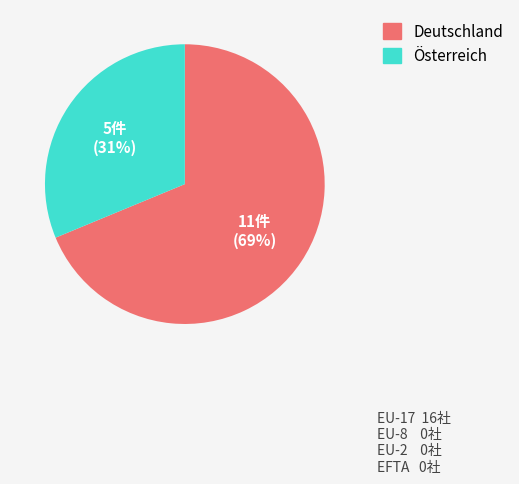

What is the ratio of the value at Deutschland to the value at Österreich?

2.2